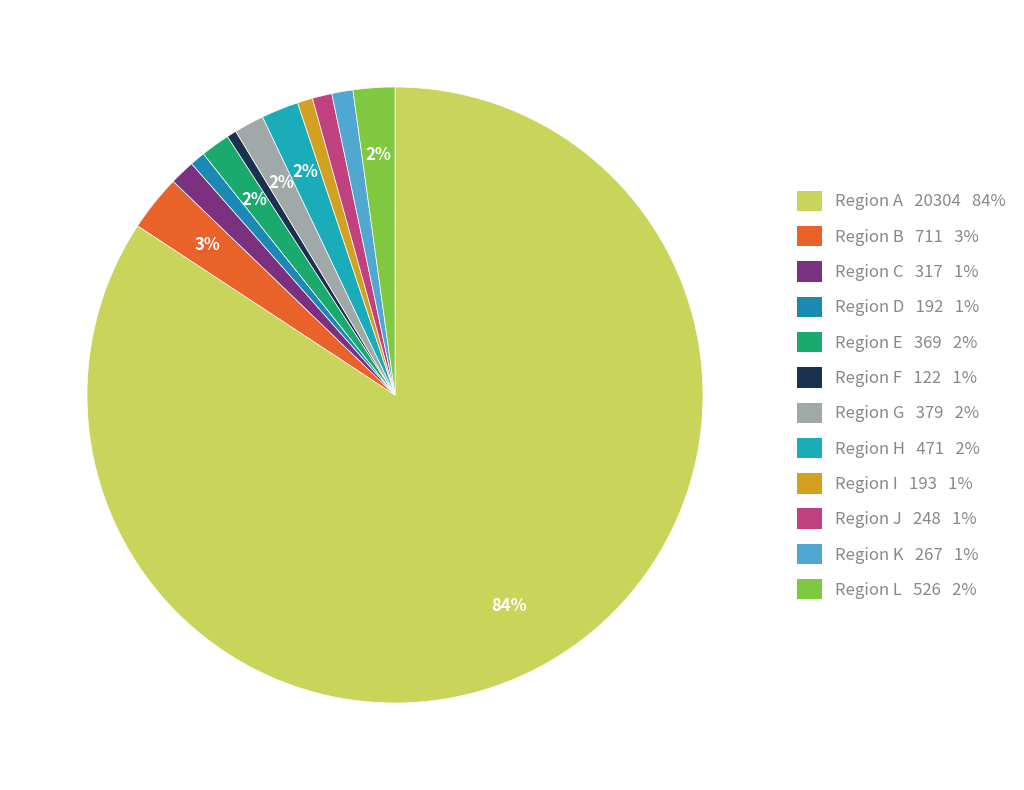

How many slices are in this pie chart?

12